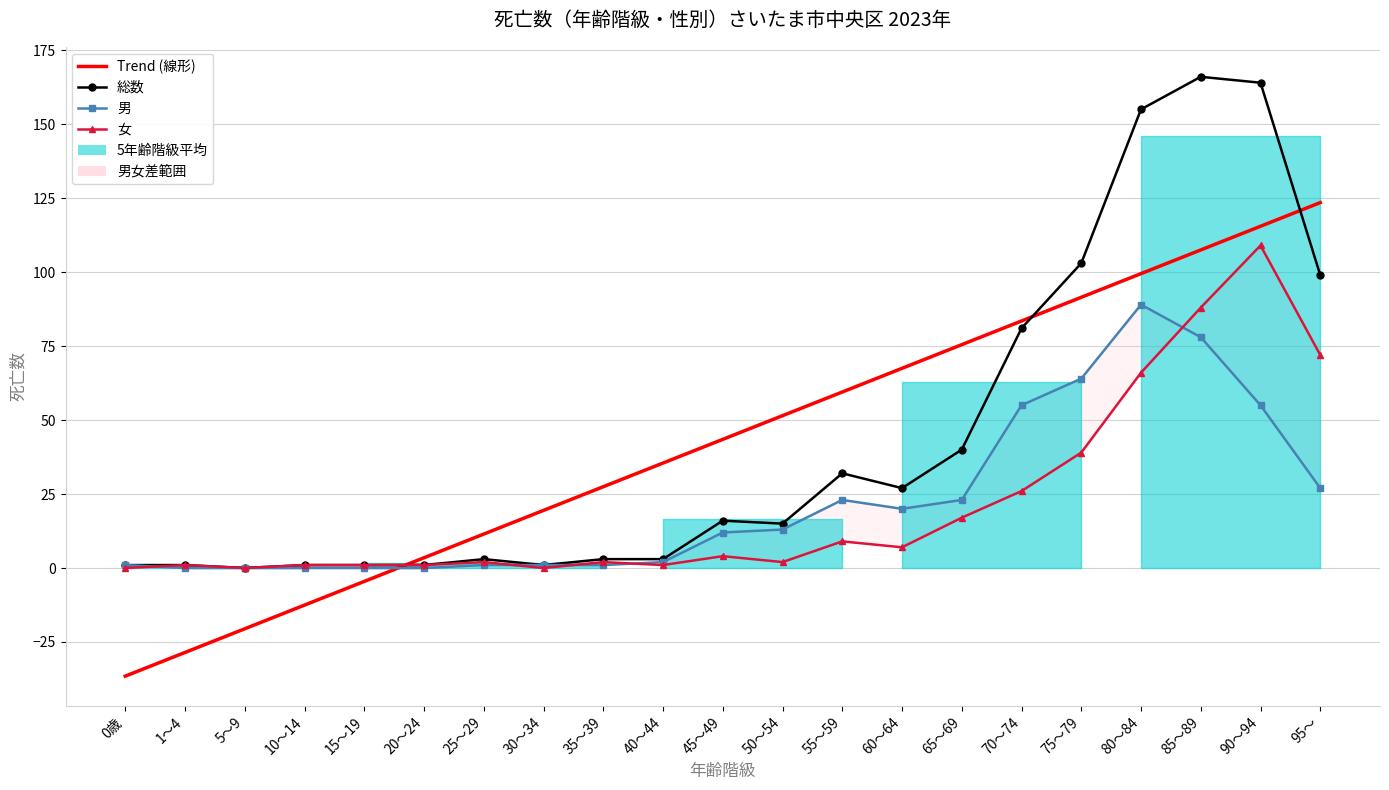

What is the label of the 8th point from the right?

60～64